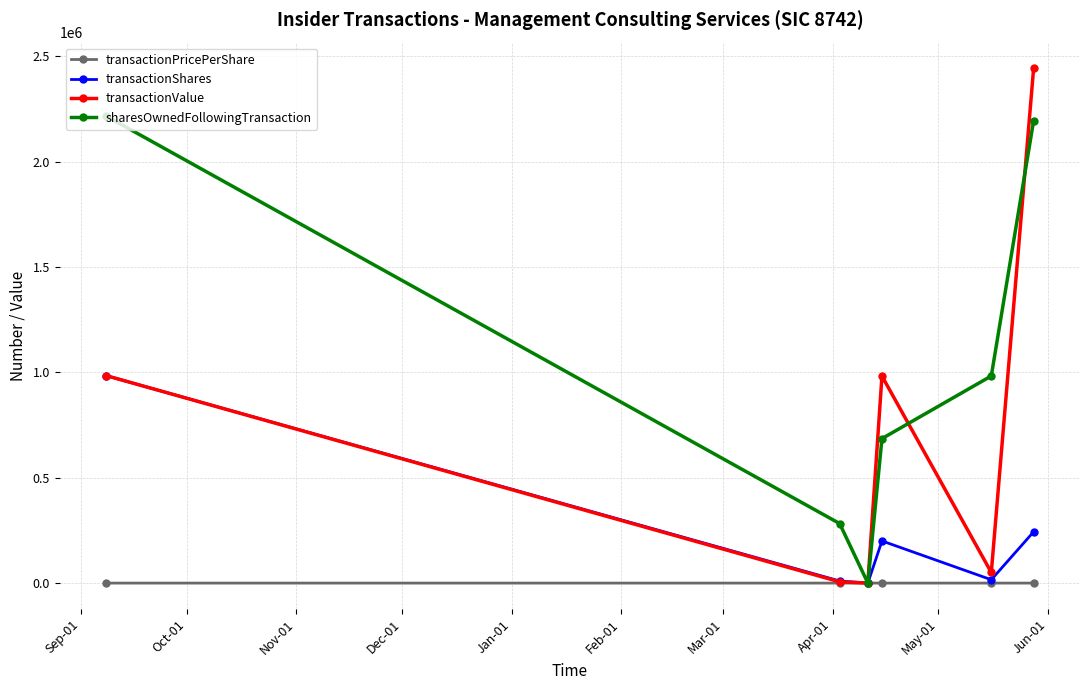

In sharesOwnedFollowingTransaction, how many points are lower than both neighbors (excluding endpoints)?

1